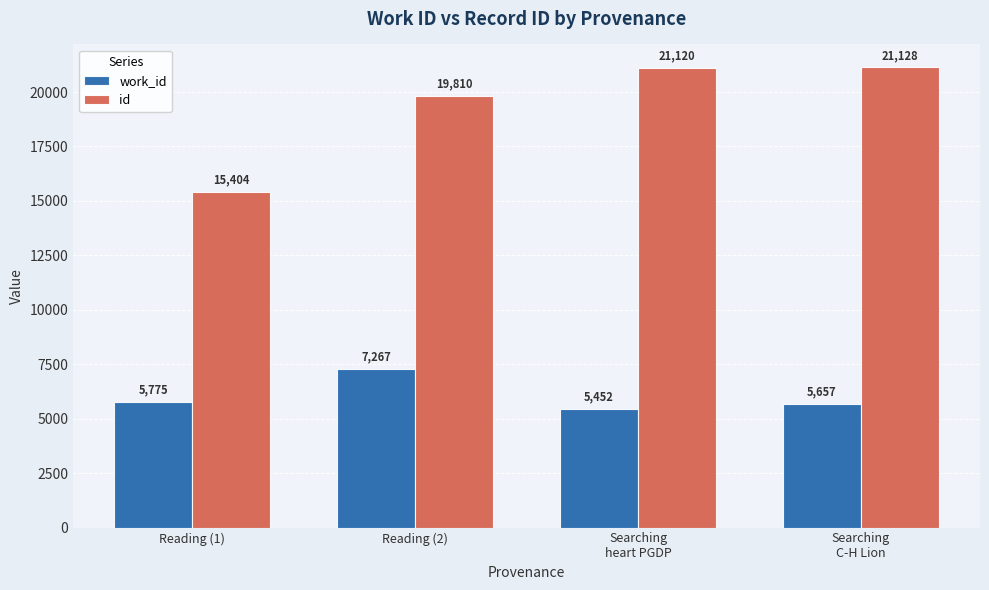

What is the spread (max minus min) of values at Reading (2)?

12543